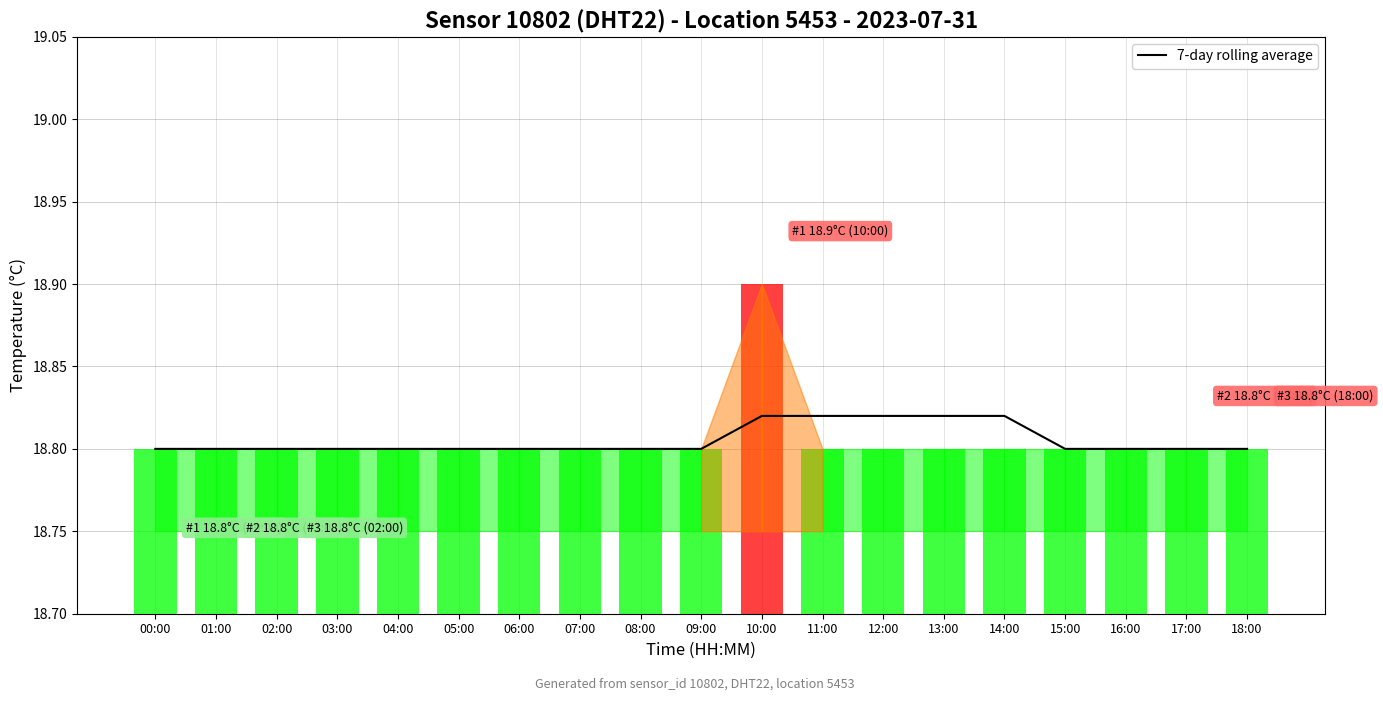

Reading right to left, extract all data points from this chart.

18.8	18.8	18.8	18.8	18.8	18.8	18.8	18.8	18.8	18.8	18.8	18.8	18.8	18.8	18.8	18.8	18.8	18.8	18.8